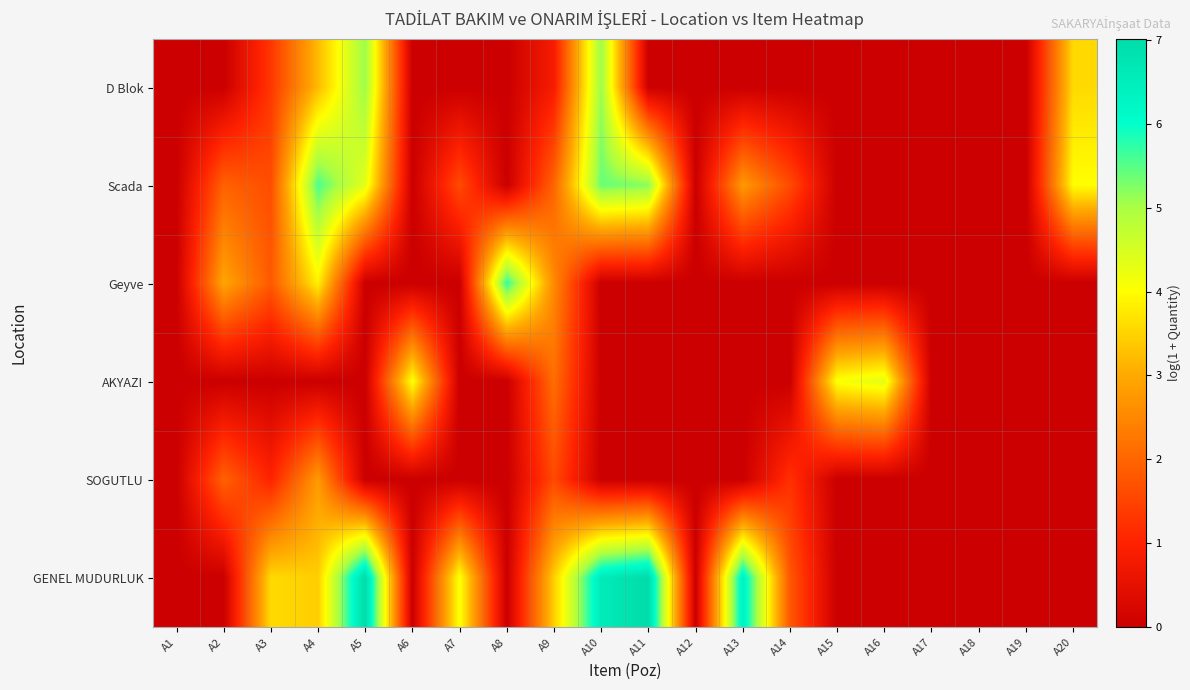

Between A18 and A10, which is larger?

A10